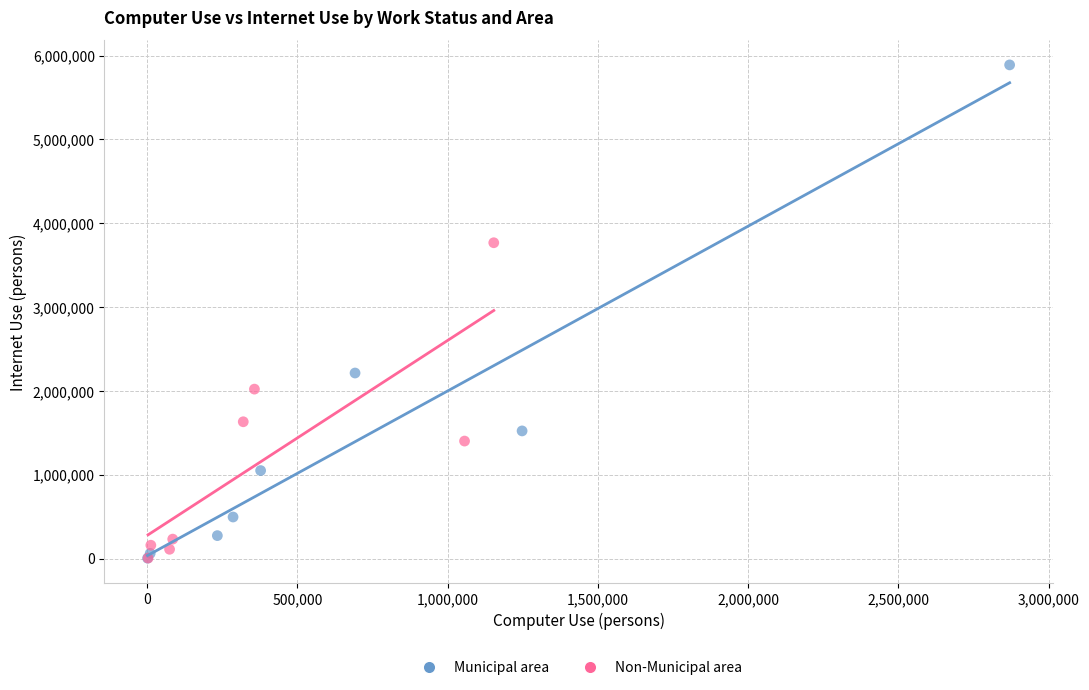

Which series contains the highest Y value?

Municipal area